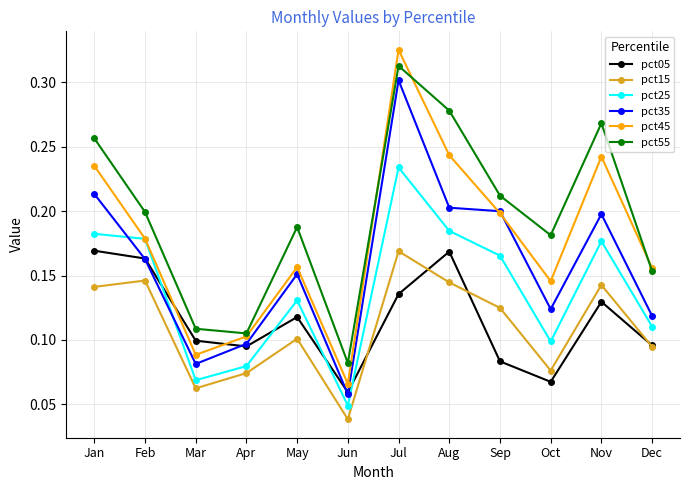

Which category has the lowest value in the pct15 series?

Jun